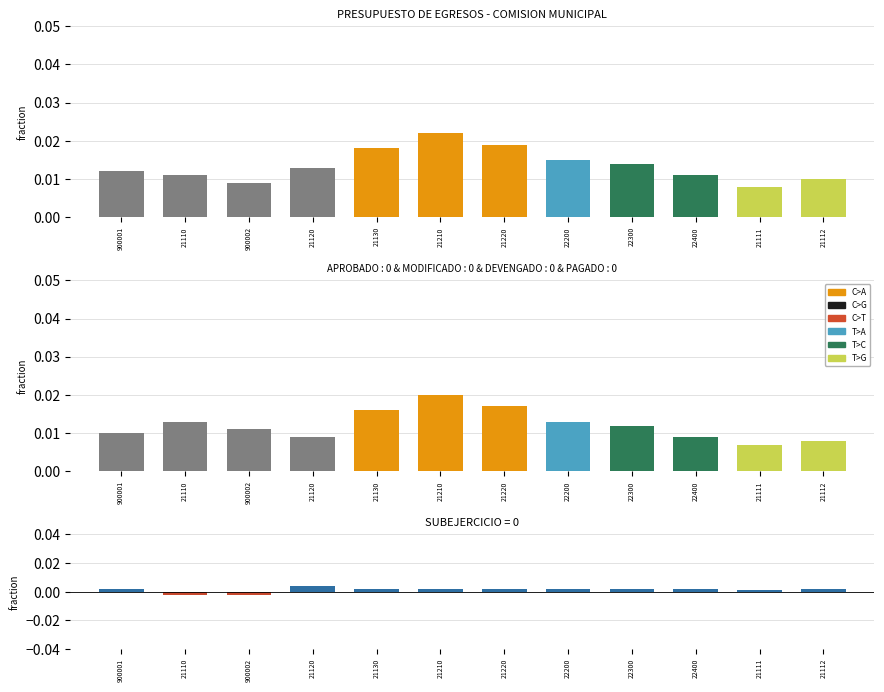

At which category is the sum across all series the highest?

21210